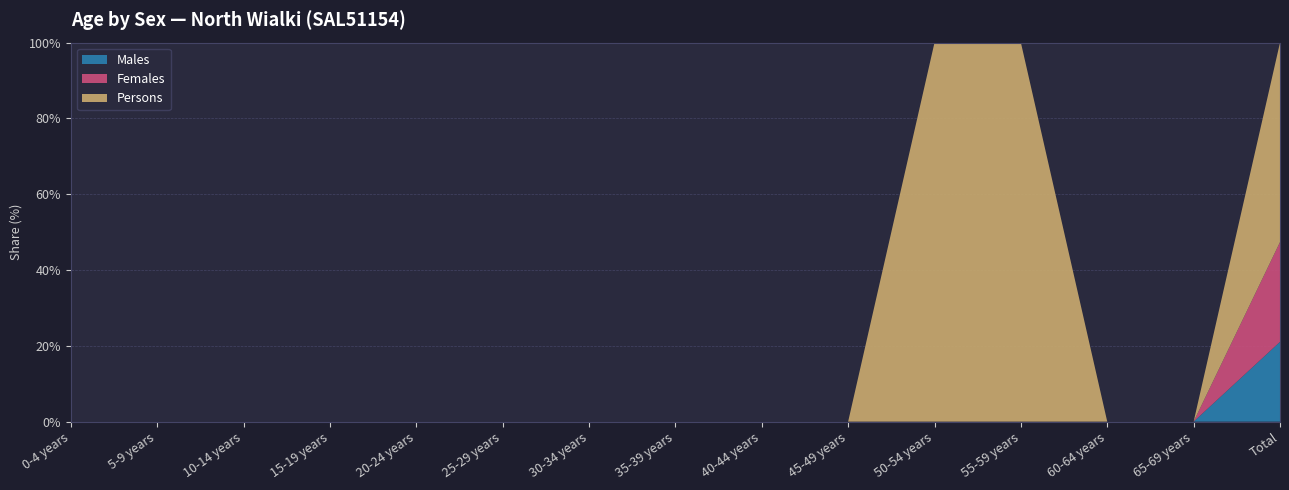

Reading left to right, extract all data points from this chart.

Males: 0-4 years=0	5-9 years=0	10-14 years=0	15-19 years=0	20-24 years=0	25-29 years=0	30-34 years=0	35-39 years=0	40-44 years=0	45-49 years=0	50-54 years=0	55-59 years=0	60-64 years=0	65-69 years=0	Total=4
Females: 0-4 years=0	5-9 years=0	10-14 years=0	15-19 years=0	20-24 years=0	25-29 years=0	30-34 years=0	35-39 years=0	40-44 years=0	45-49 years=0	50-54 years=0	55-59 years=0	60-64 years=0	65-69 years=0	Total=5
Persons: 0-4 years=0	5-9 years=0	10-14 years=0	15-19 years=0	20-24 years=0	25-29 years=0	30-34 years=0	35-39 years=0	40-44 years=0	45-49 years=0	50-54 years=3	55-59 years=3	60-64 years=0	65-69 years=0	Total=10